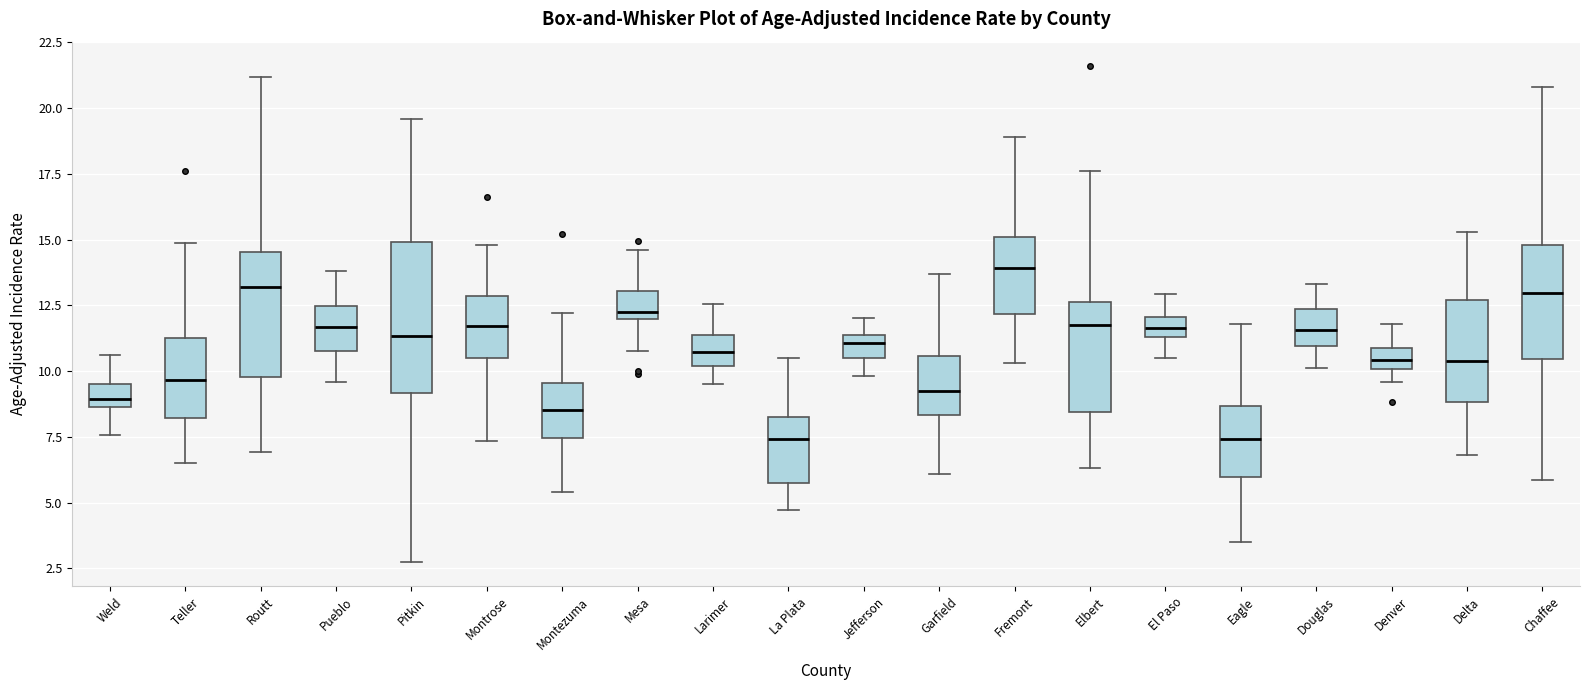

Which box is the tallest, from its lower edge to its upper edge?

Pitkin